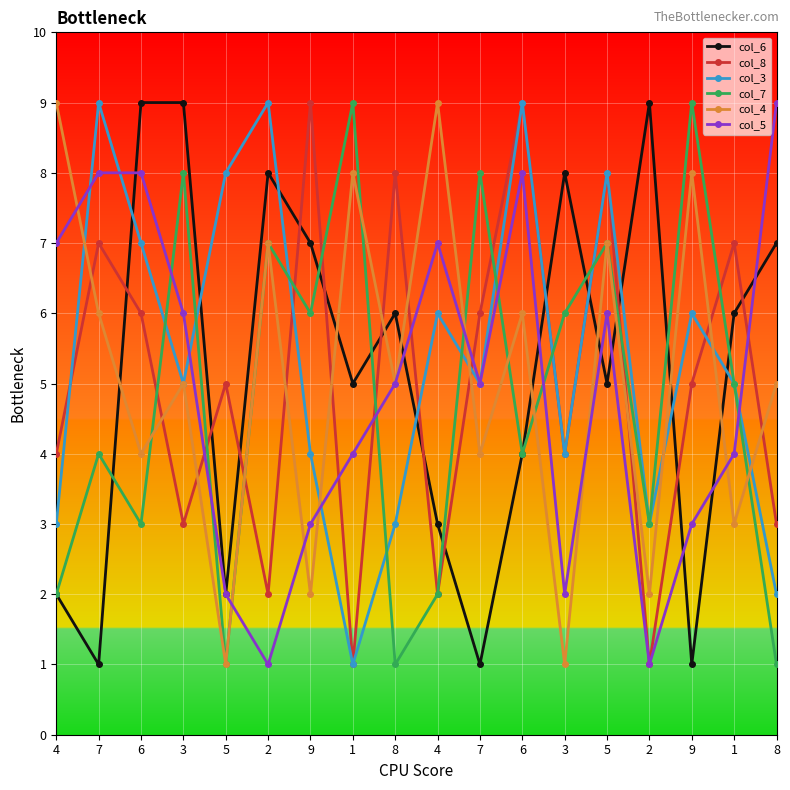

Does the chart have visible grid lines?

Yes